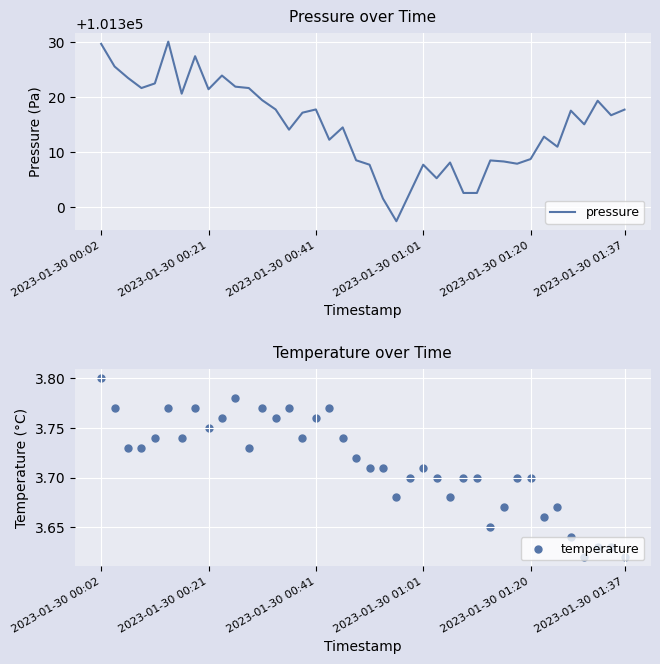

What is the total value across all series at 35?

101321.2